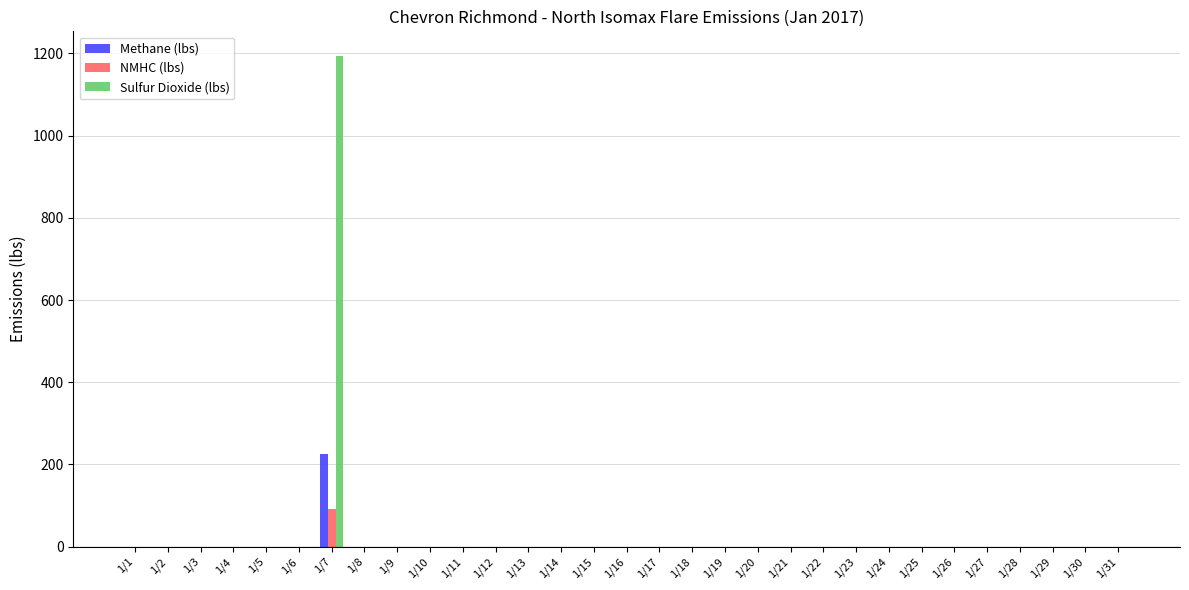

Which series has the largest total across all categories?

Sulfur Dioxide (lbs)